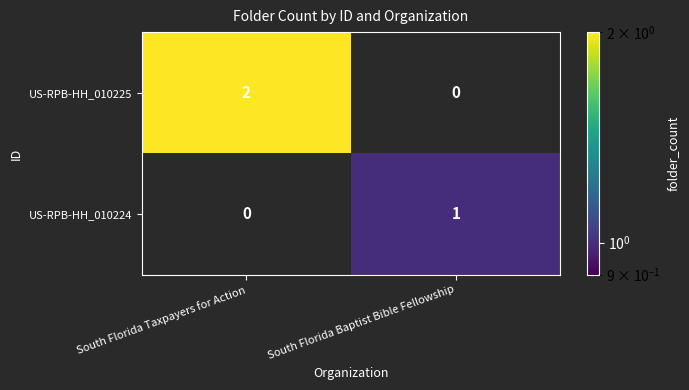

Where is US-RPB-HH_010224 nearest to the value 0?

South Florida Taxpayers for Action